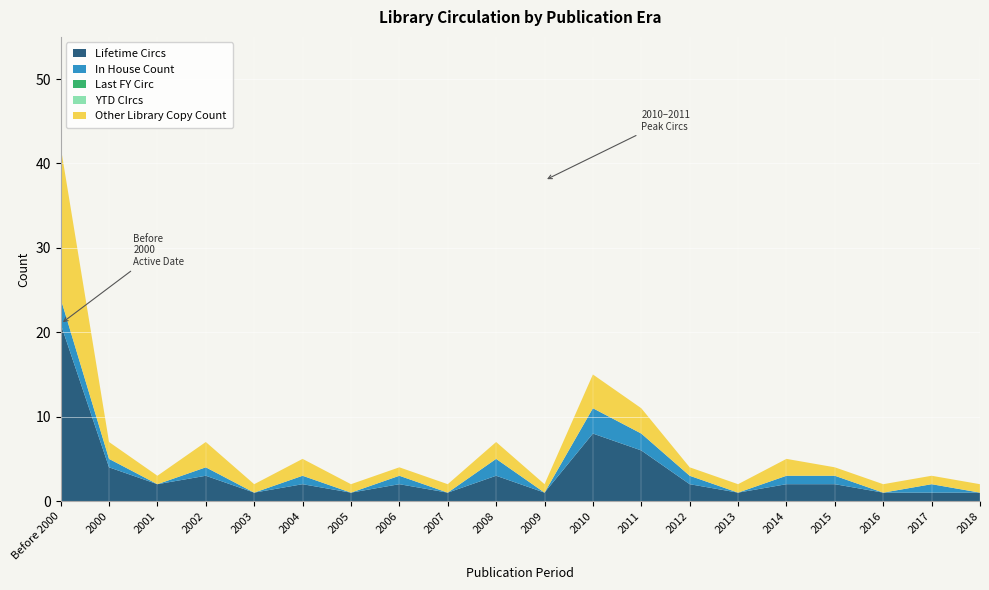

Reading left to right, transcribe all the data shown in this chart.

Lifetime Circs: 21	4	2	3	1	2	1	2	1	3	1	8	6	2	1	2	2	1	1	1
In House Count: 3	1	0	1	0	1	0	1	0	2	0	3	2	1	0	1	1	0	1	0
Last FY Circ: 0	0	0	0	0	0	0	0	0	0	0	0	0	0	0	0	0	0	0	0
YTD CIrcs: 0	0	0	0	0	0	0	0	0	0	0	0	0	0	0	0	0	0	0	0
Other Library Copy Count: 18	2	1	3	1	2	1	1	1	2	1	4	3	1	1	2	1	1	1	1